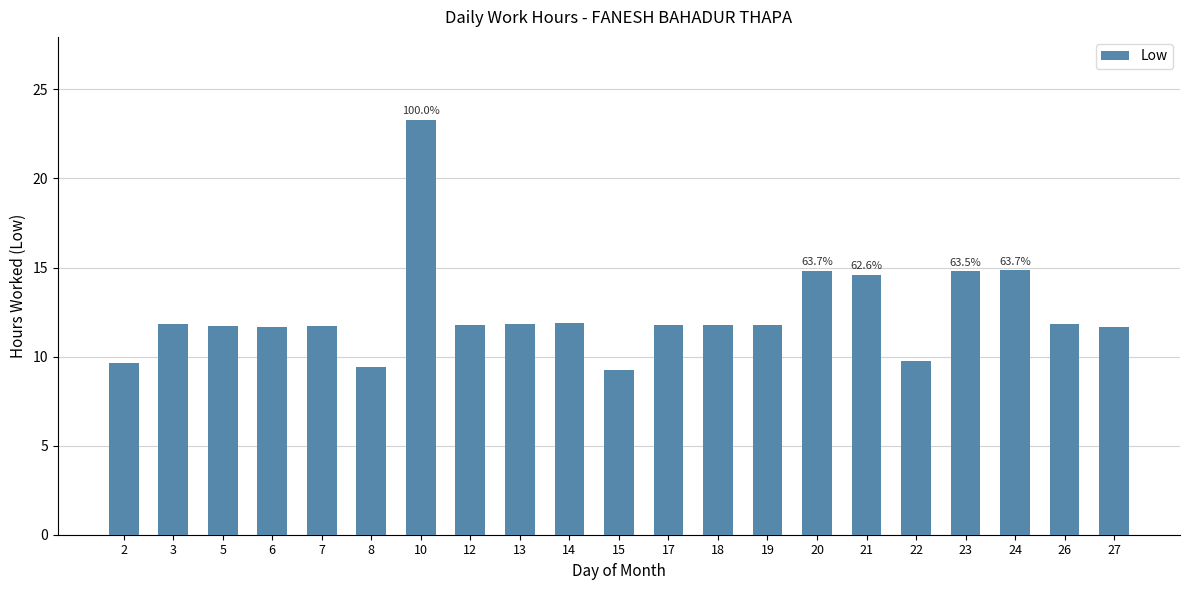

Between 18 and 2, which is larger?

18